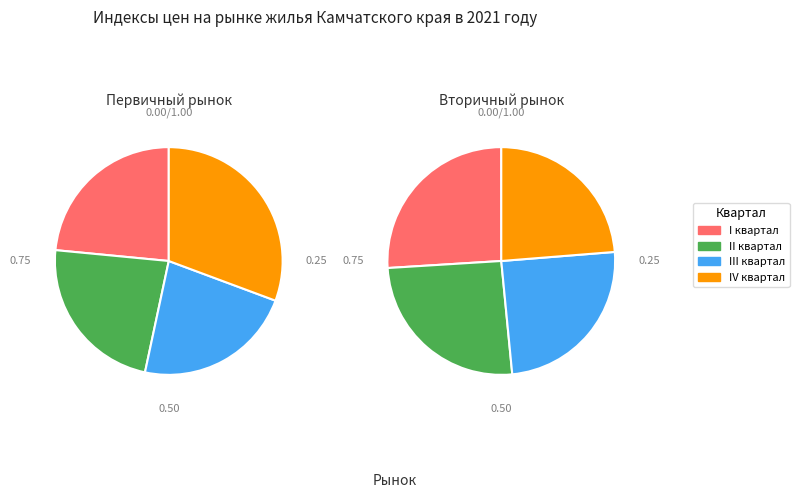

To the nearest percent, what is the average slice percentage?

25%